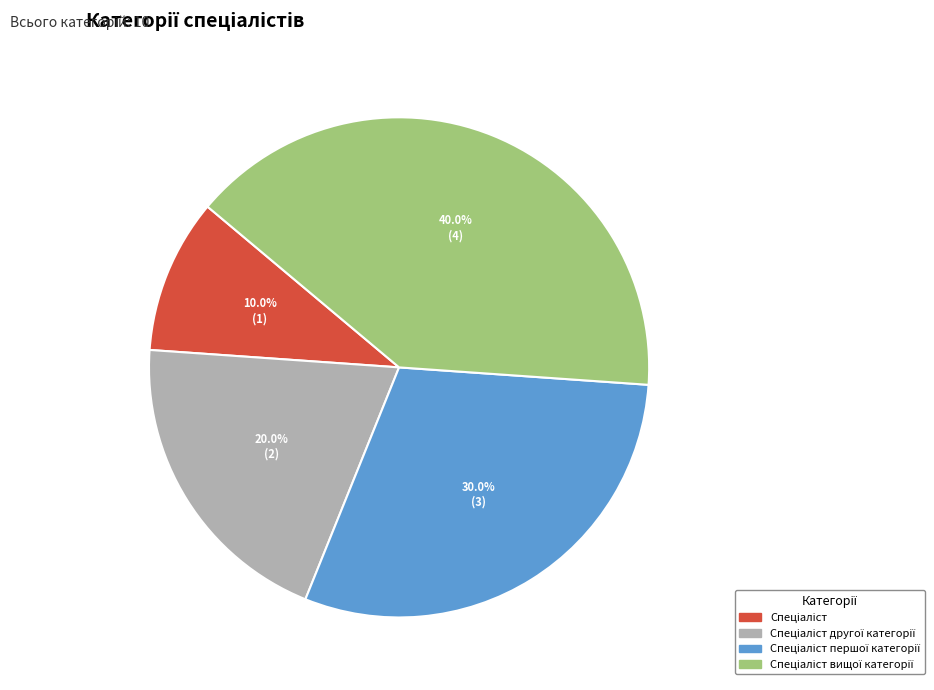

Is there any slice that represents more than half of the pie?

No